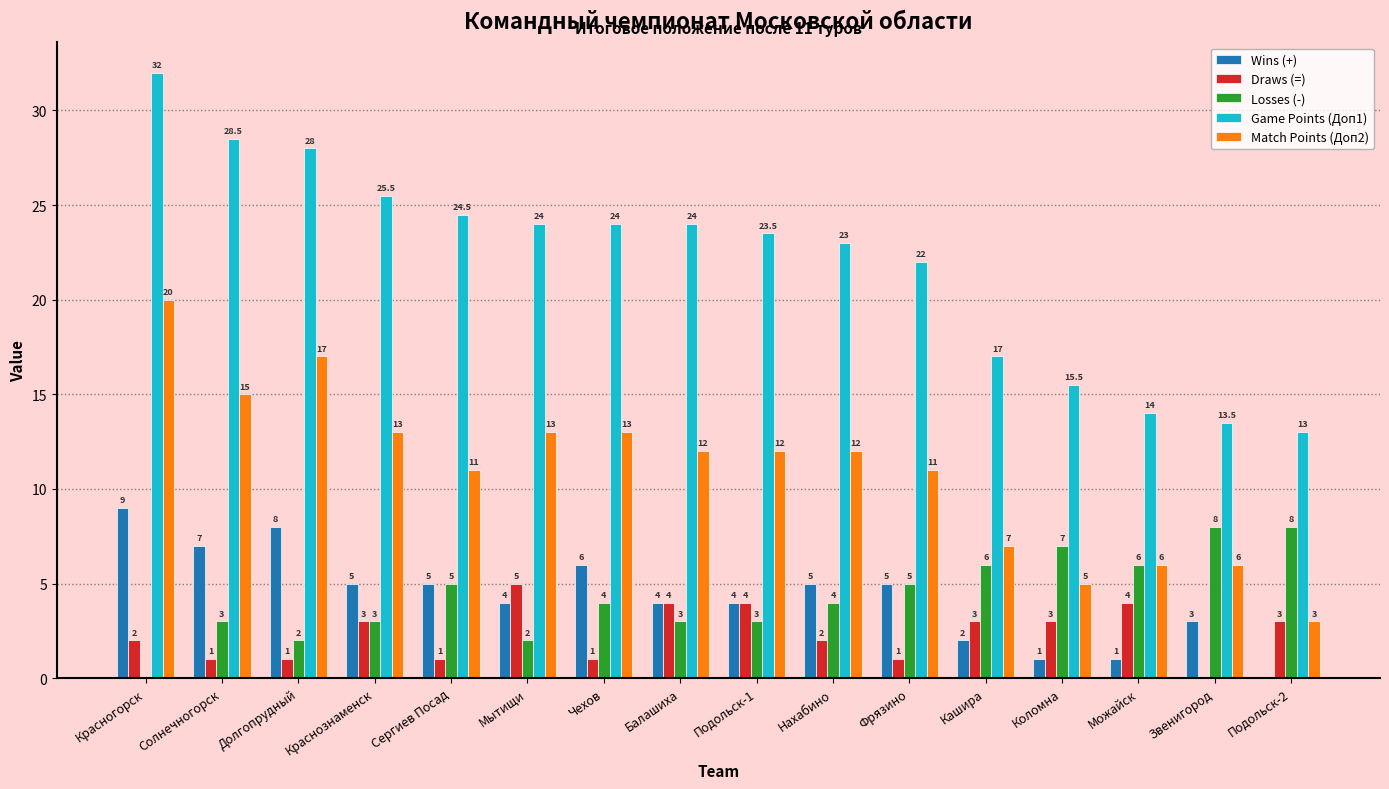

What is the sum of all Losses (-) values?

69.0